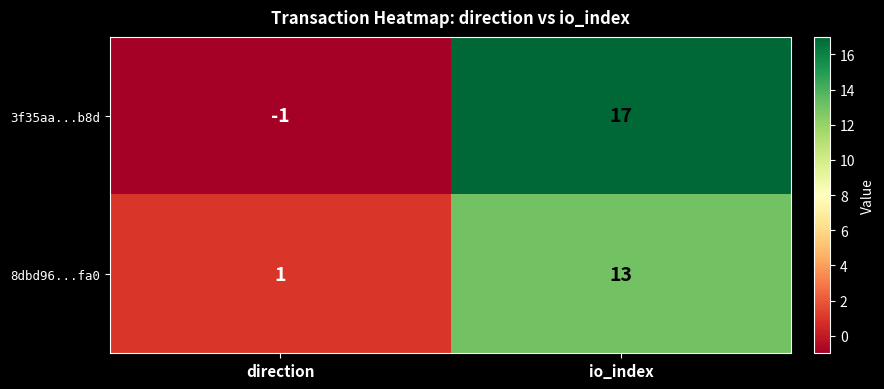

Rank the series by their average value, from highest to lowest.

3f35aa...b8d, 8dbd96...fa0